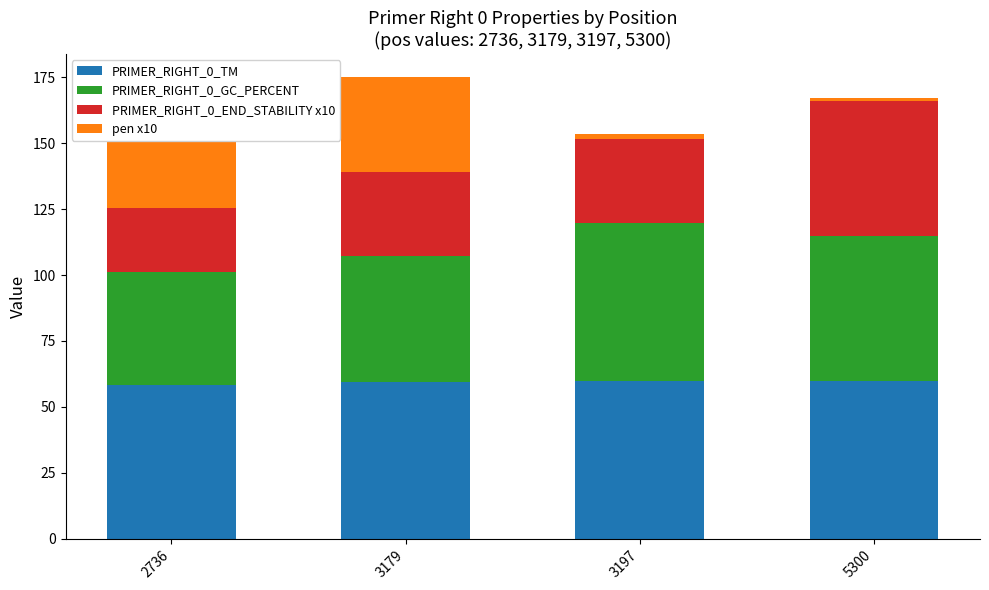

What is the sum of all PRIMER_RIGHT_0_TM values?

237.6